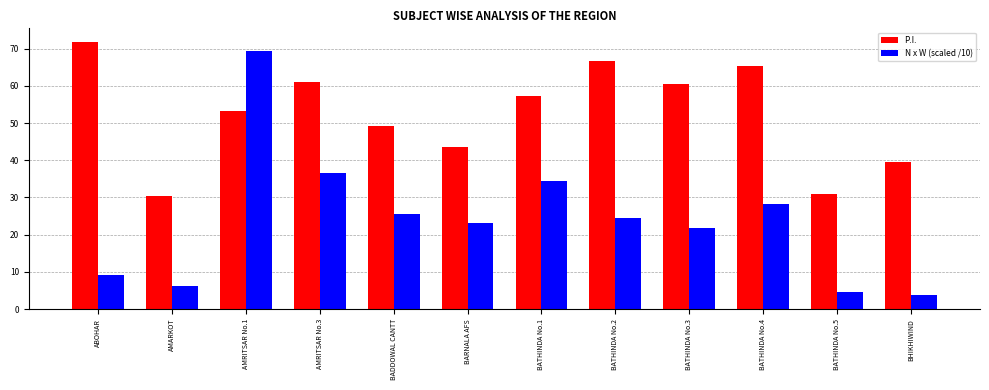

Between BARNALA AFS and BHIKHIWIND, which series saw the biggest shift?

N x W (scaled /10)